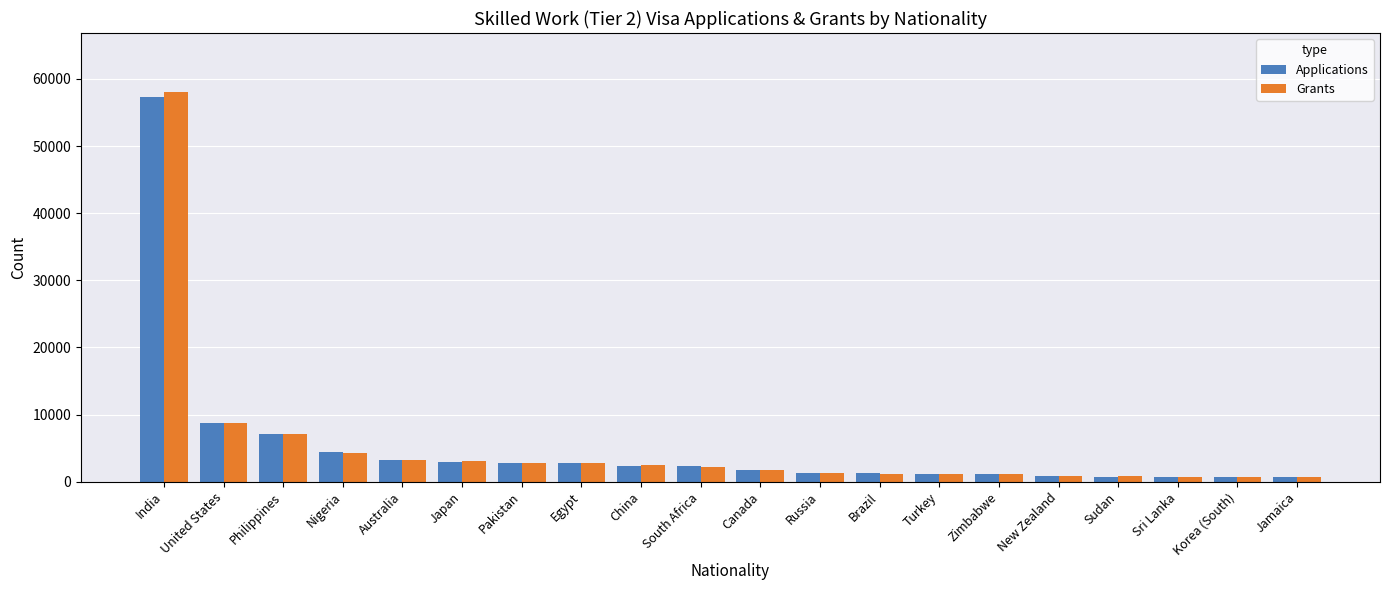

What is the difference between the highest and lowest values at China?

25